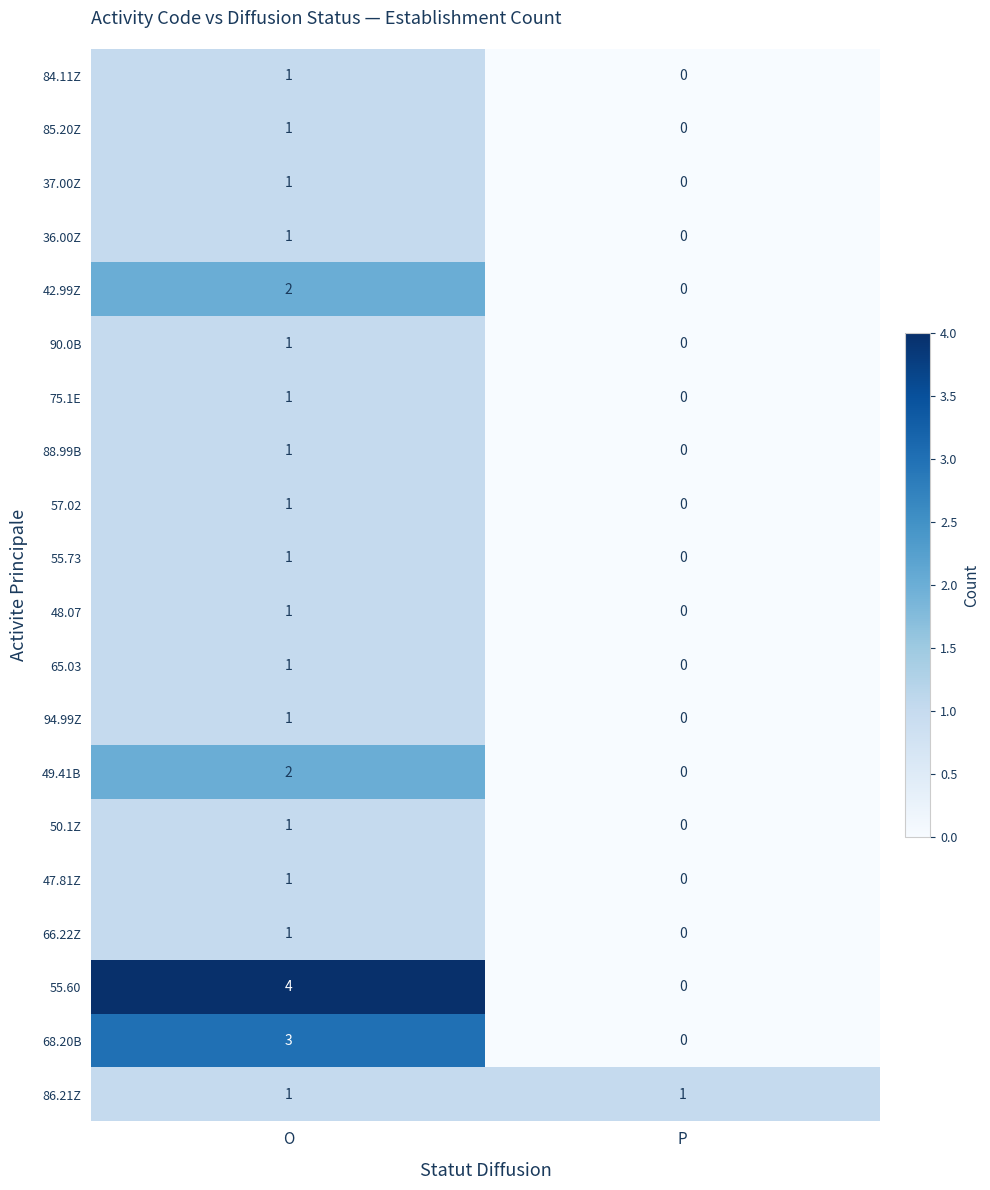

How many data points does each series have?

2